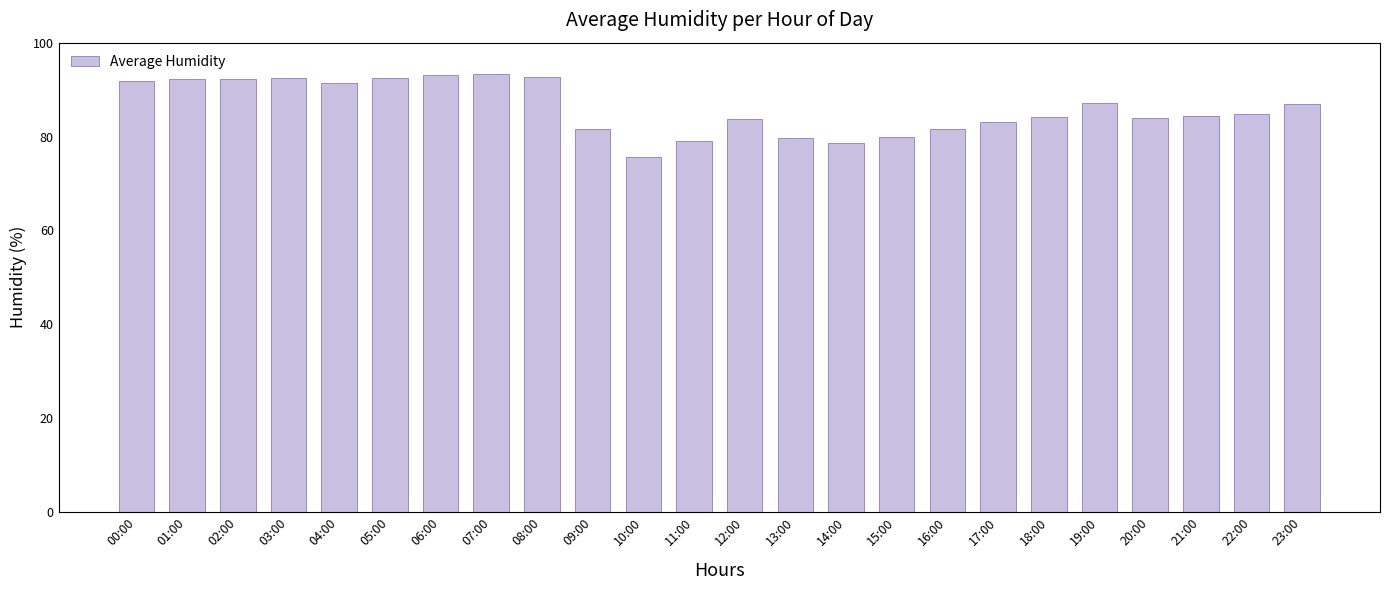

Between 17:00 and 14:00, which is larger?

17:00